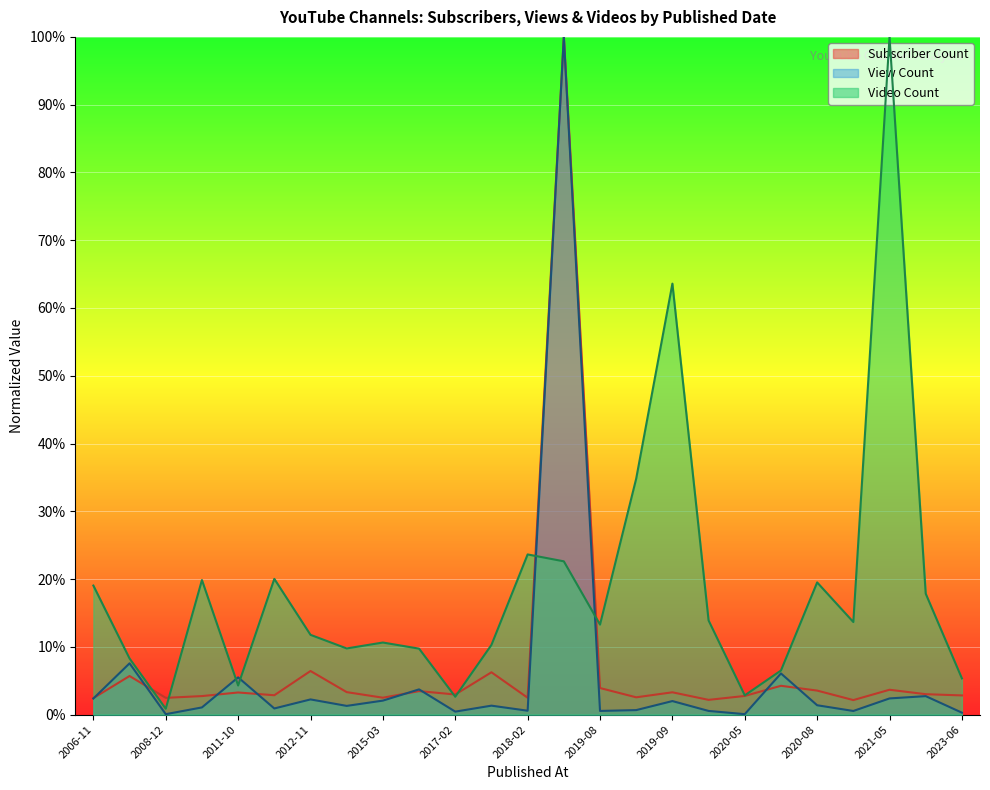

Count the number of data series in this chart.

3